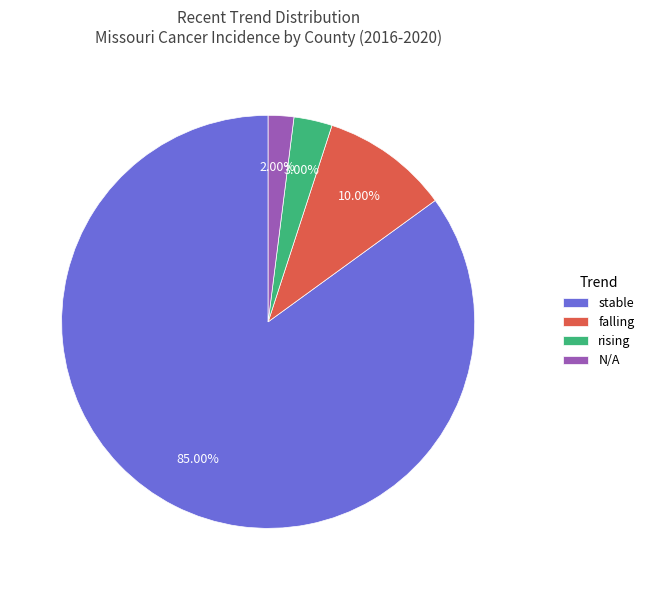

Which category has the smallest portion of the pie?

N/A